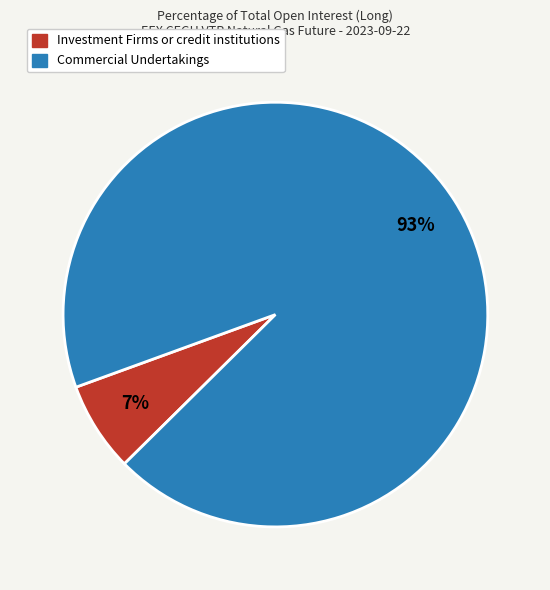

What is the largest slice in the pie chart?

Commercial Undertakings